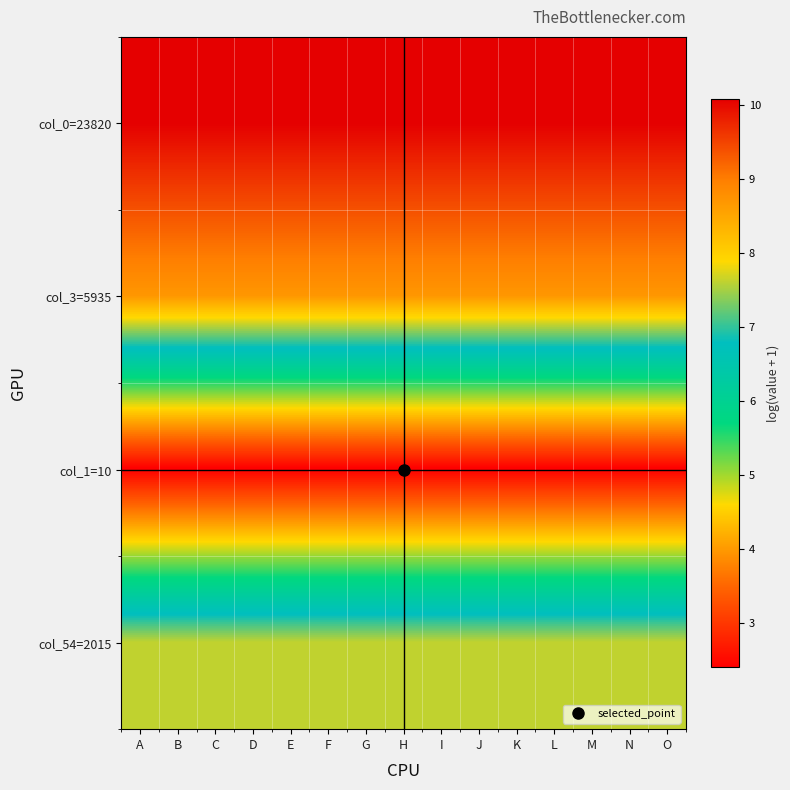

Between D and M, which is larger?

D